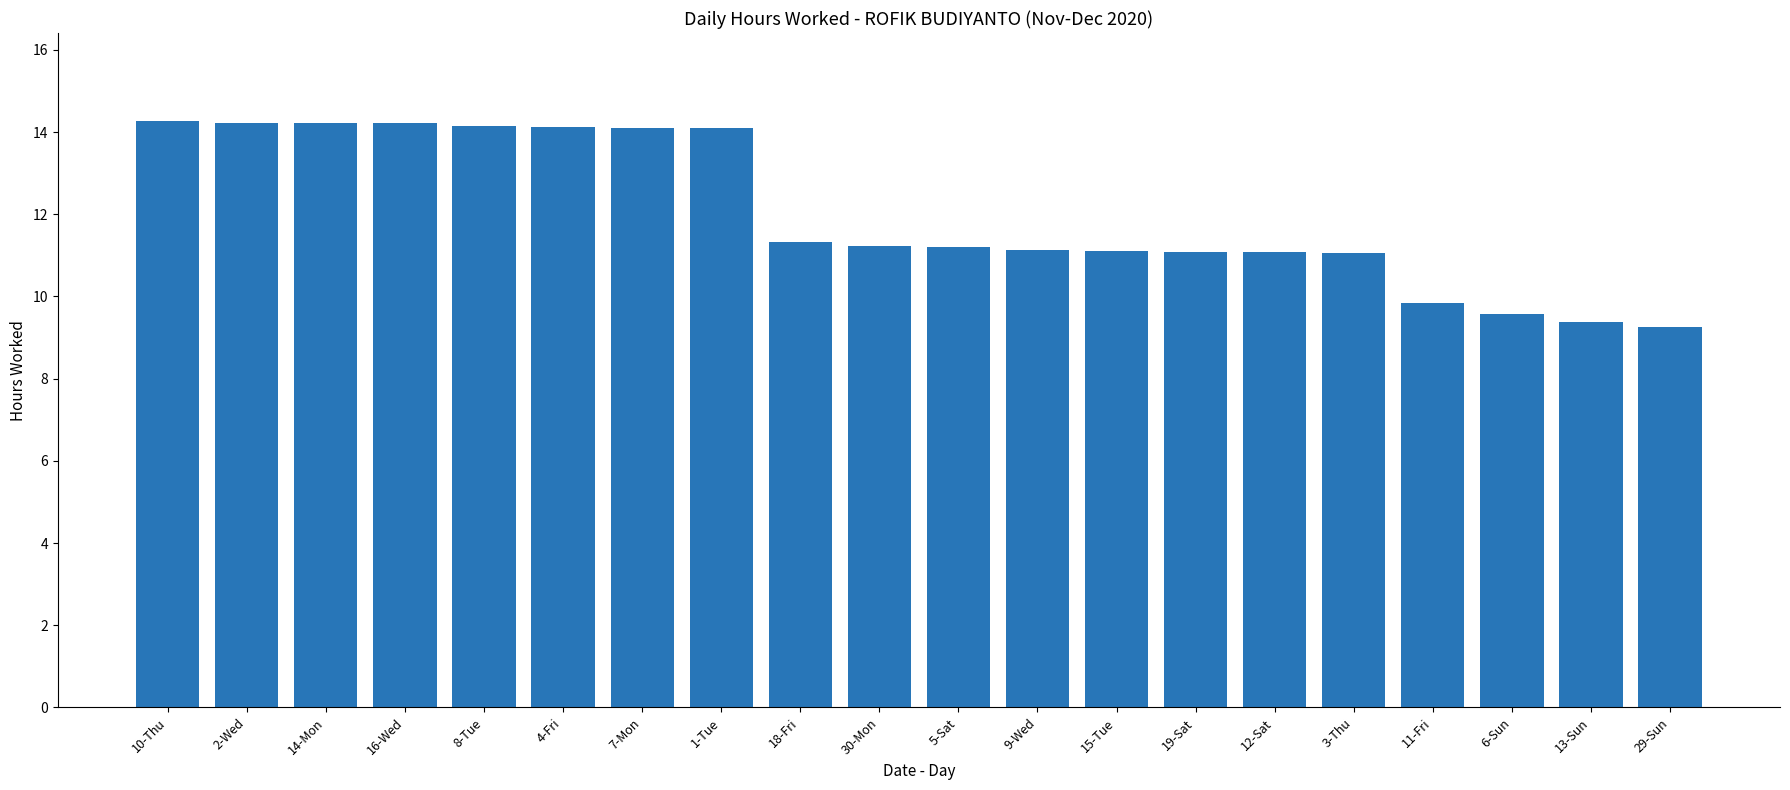

Is it true that the value at 18-Fri is 11.3?

True